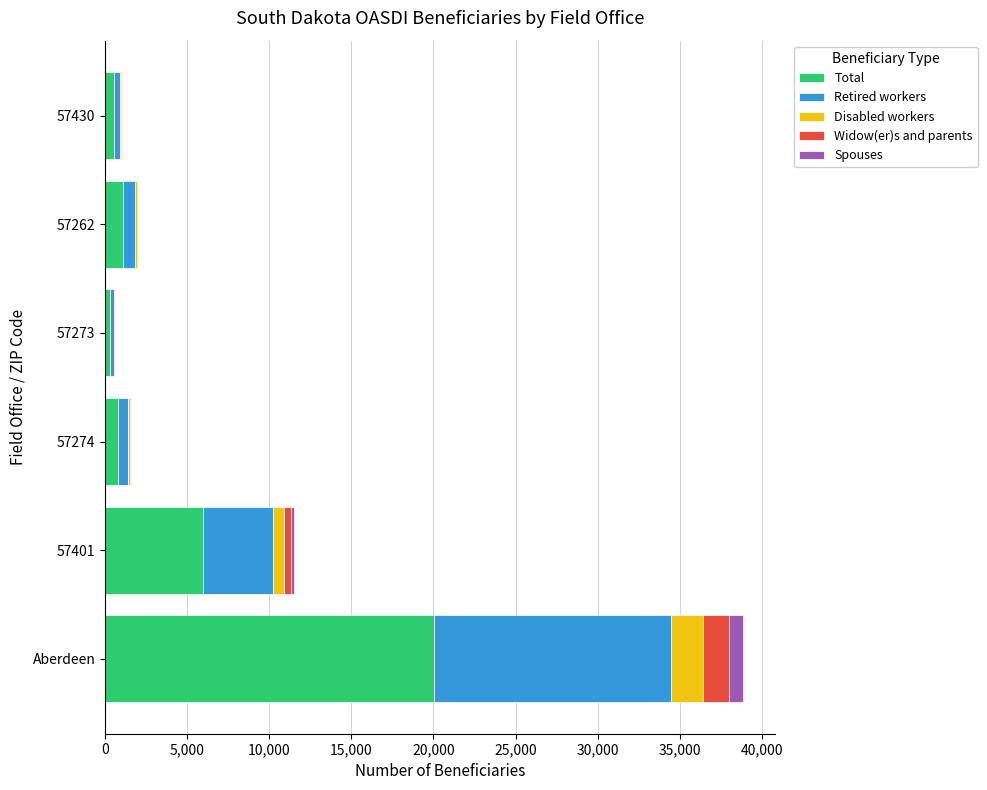

The Total series shows 5955 at 57401. True or false?

True